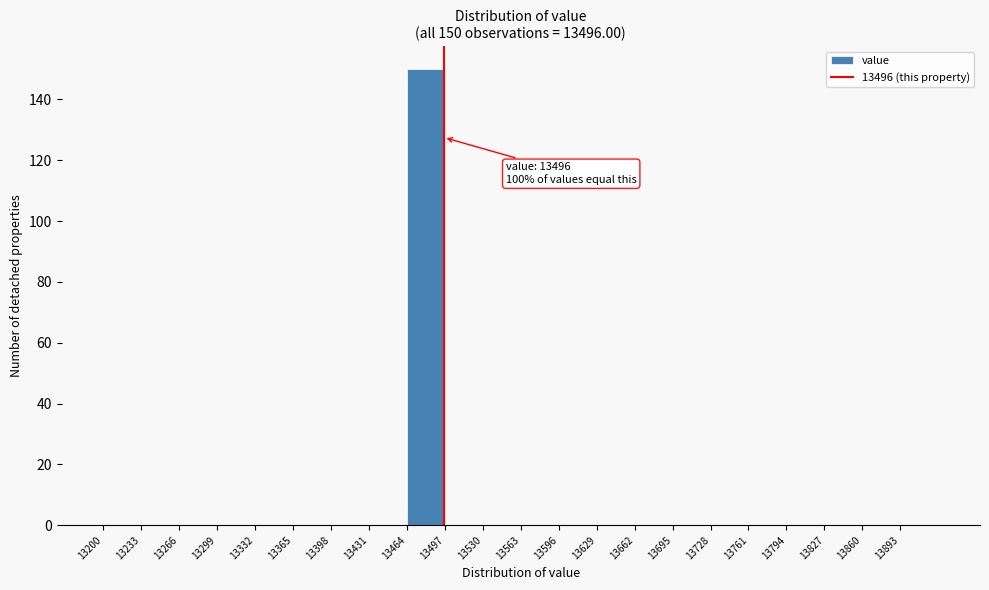

Which range on the x-axis has the tallest bar?

13464 to 13497